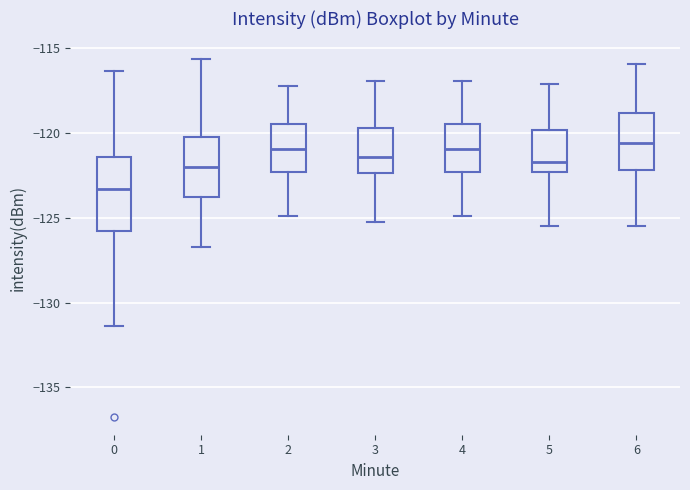

Reading left to right, read every box against the y-axis: the position of its median line, the range the box covers, and the ends of its whiskers. The values are not printed on the chart, so give them approximately, as read against the axis.

0: median -123.5, box -125.5 to -121.5, whiskers -131.5 to -116.5
1: median -122.0, box -124.0 to -120.0, whiskers -126.5 to -115.5
2: median -121.0, box -122.5 to -119.5, whiskers -125.0 to -117.0
3: median -121.5, box -122.5 to -119.5, whiskers -125.0 to -117.0
4: median -121.0, box -122.5 to -119.5, whiskers -125.0 to -117.0
5: median -121.5, box -122.5 to -120.0, whiskers -125.5 to -117.0
6: median -120.5, box -122.0 to -119.0, whiskers -125.5 to -116.0